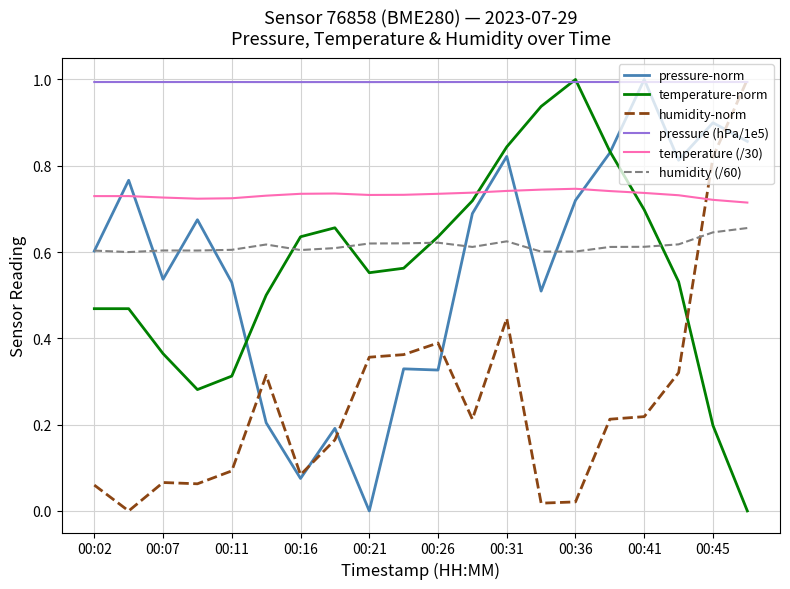

Which series has the largest total across all categories?

pressure (hPa/1e5)